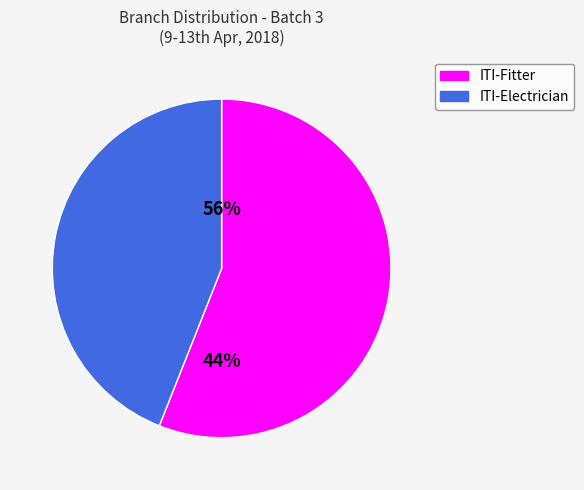

How many slices are in this pie chart?

2